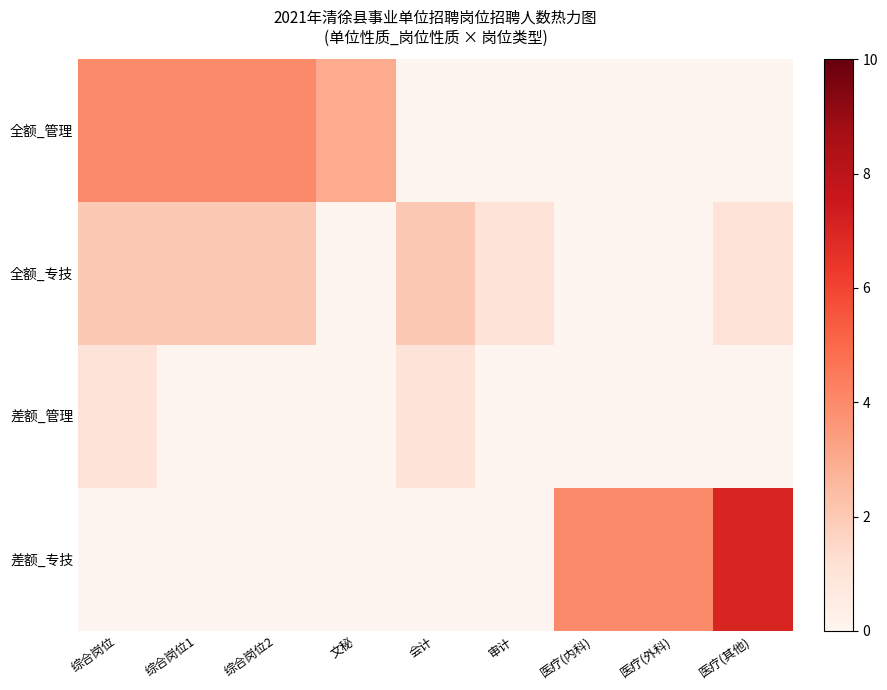

What is the total value across all series at 文秘?

3